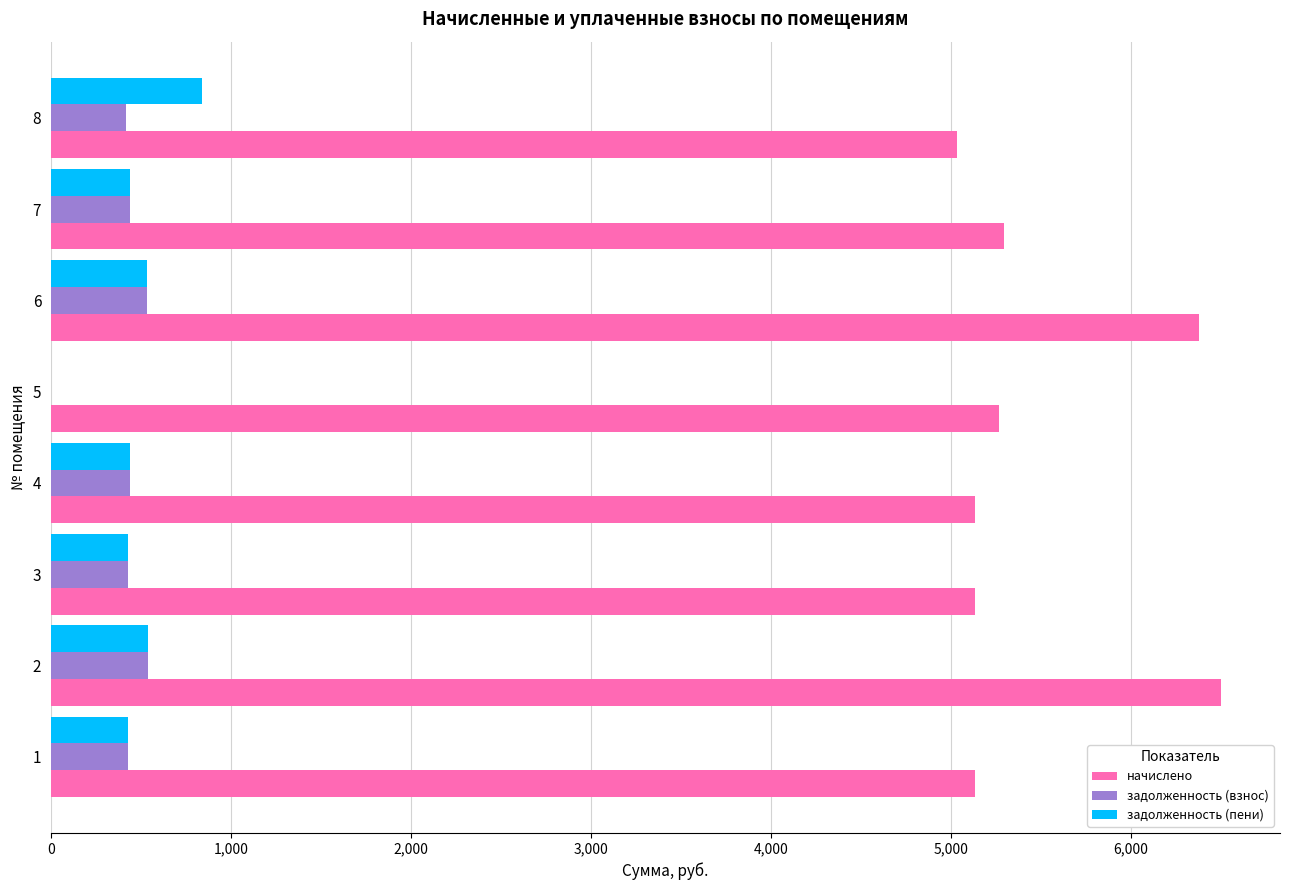

What is the average value of the задолженность (пени) series?

456.2